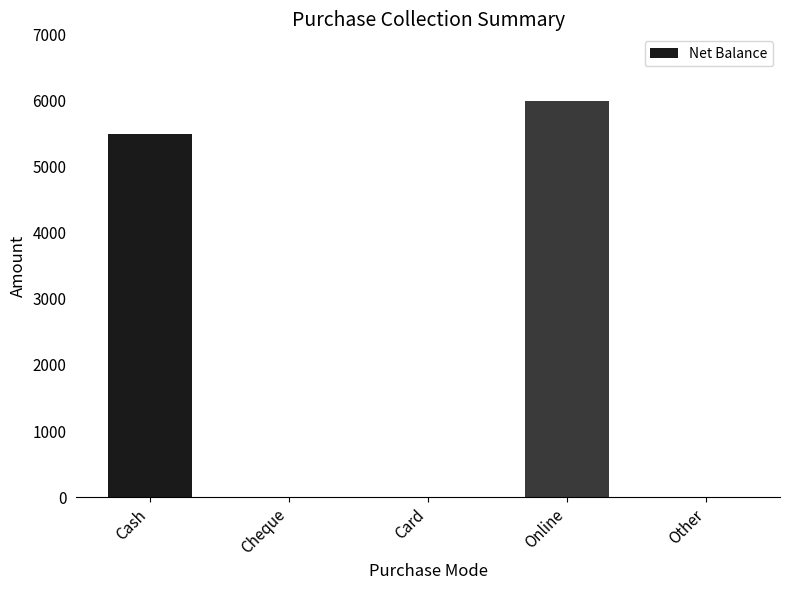

True or false: the data shows 0 at Other.

True